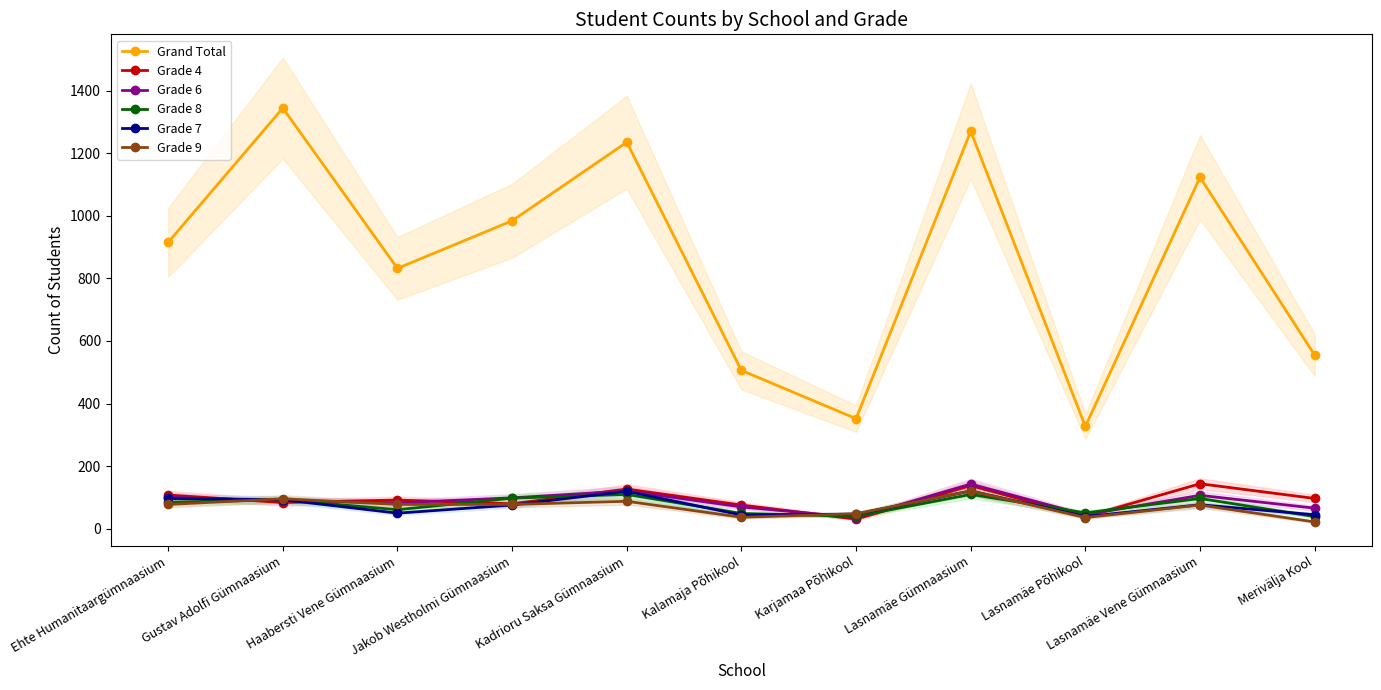

True or false: Grade 6 has a value of 143 at Lasnamäe Gümnaasium.

True